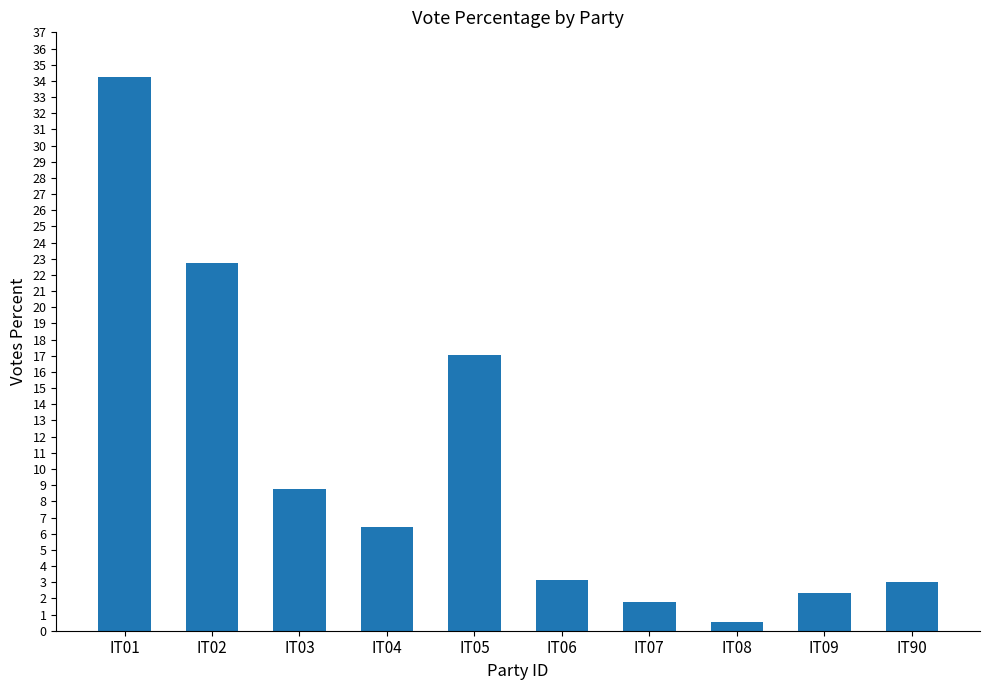

Between IT03 and IT07, which is larger?

IT03